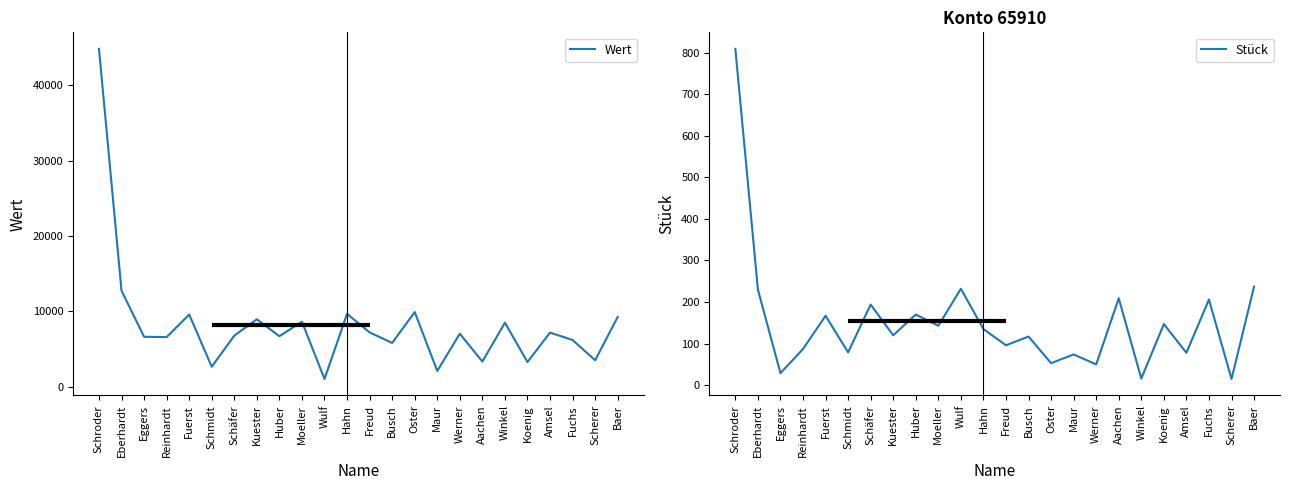

Is the value of Wert at Koenig greater than the value of Stück at Freud?

Yes